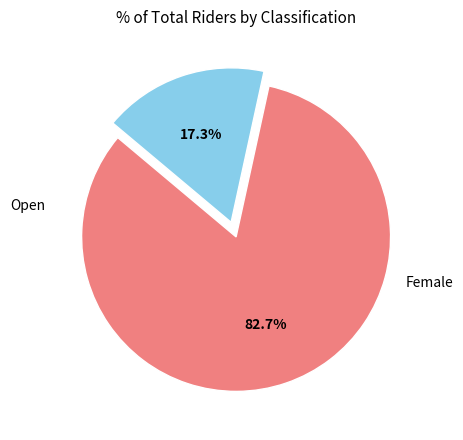

Is there any slice that represents more than half of the pie?

Yes